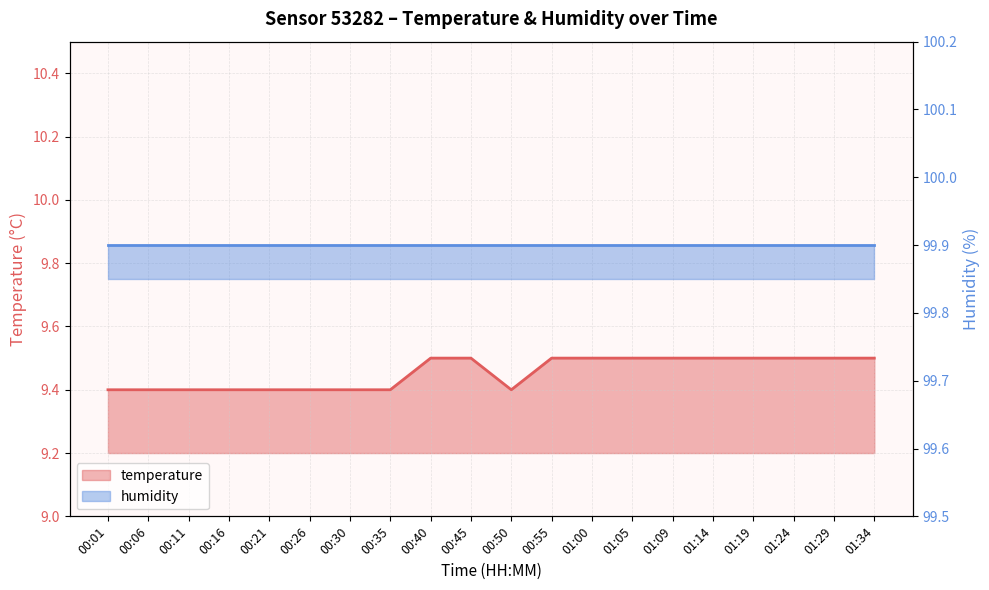

True or false: there are more than 0 points higher than both neighbors.

False